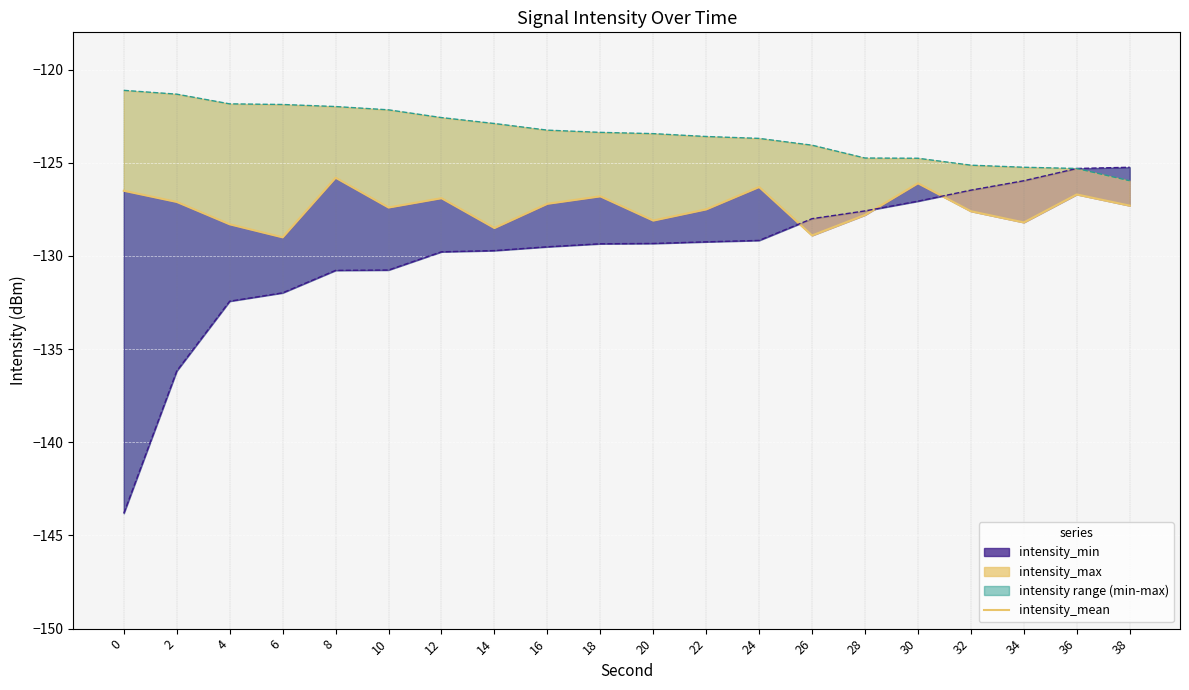

Reading left to right, transcribe all the data shown in this chart.

-126.5	-127.1	-128.3	-129.0	-125.8	-127.4	-126.9	-128.5	-127.2	-126.8	-128.1	-127.5	-126.3	-128.9	-127.8	-126.1	-127.6	-128.2	-126.7	-127.3